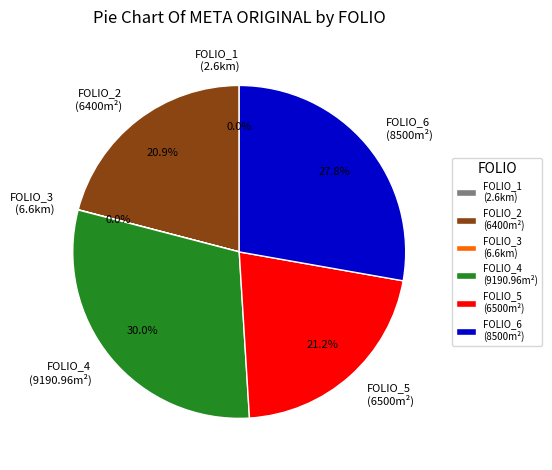

How much of the chart is everything except FOLIO_4 (9190.96m²)?

70.0%